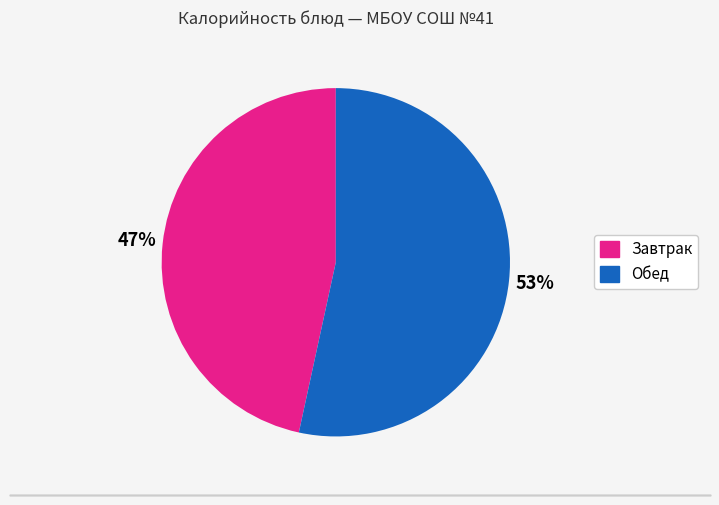

Is there a majority slice in this chart?

Yes